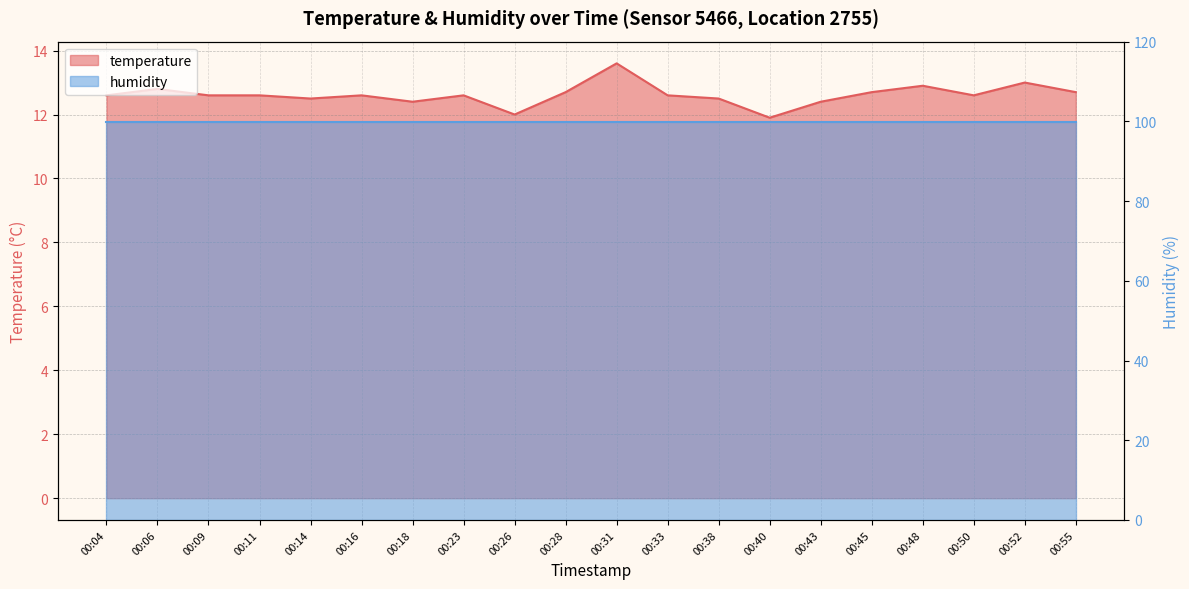

Reading left to right, transcribe all the data shown in this chart.

12.6	12.8	12.6	12.6	12.5	12.6	12.4	12.6	12.0	12.7	13.6	12.6	12.5	11.9	12.4	12.7	12.9	12.6	13.0	12.7